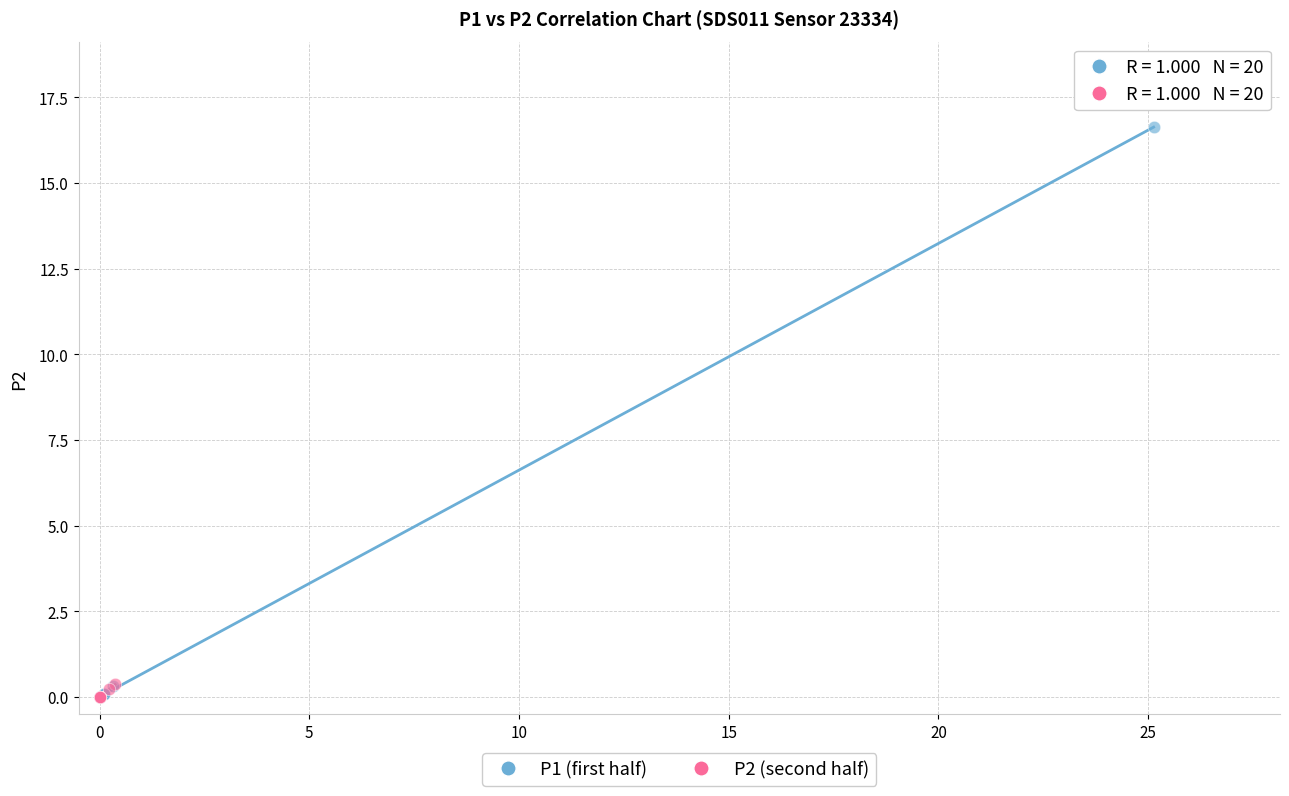

Which series has the largest Y range (max minus min)?

P1 (first half)